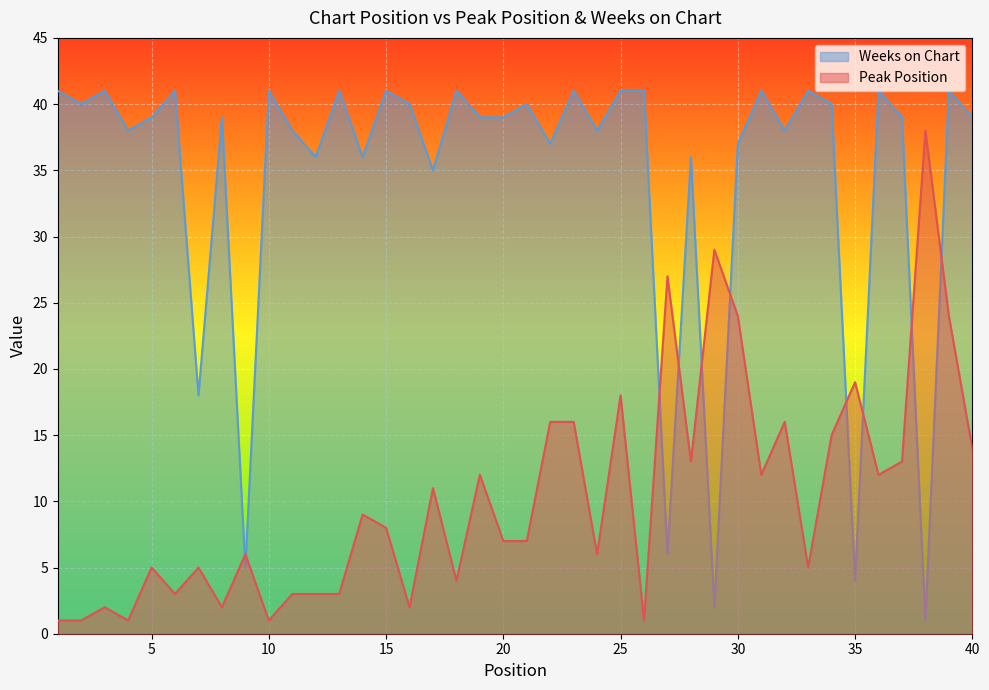

At which category is the sum across all series the highest?

39